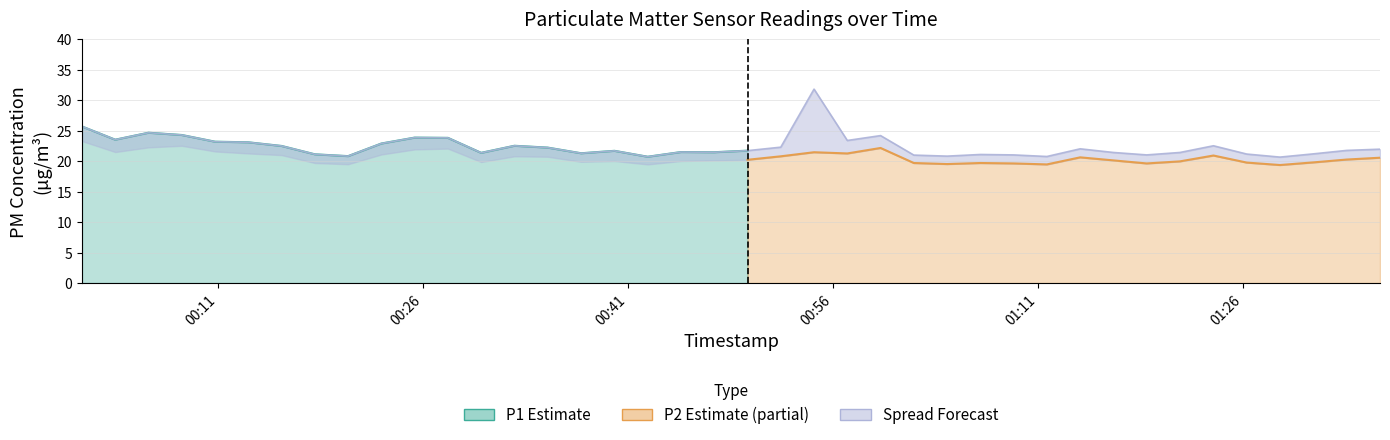

Where is the first local maximum?

2023-02-15T00:05:56